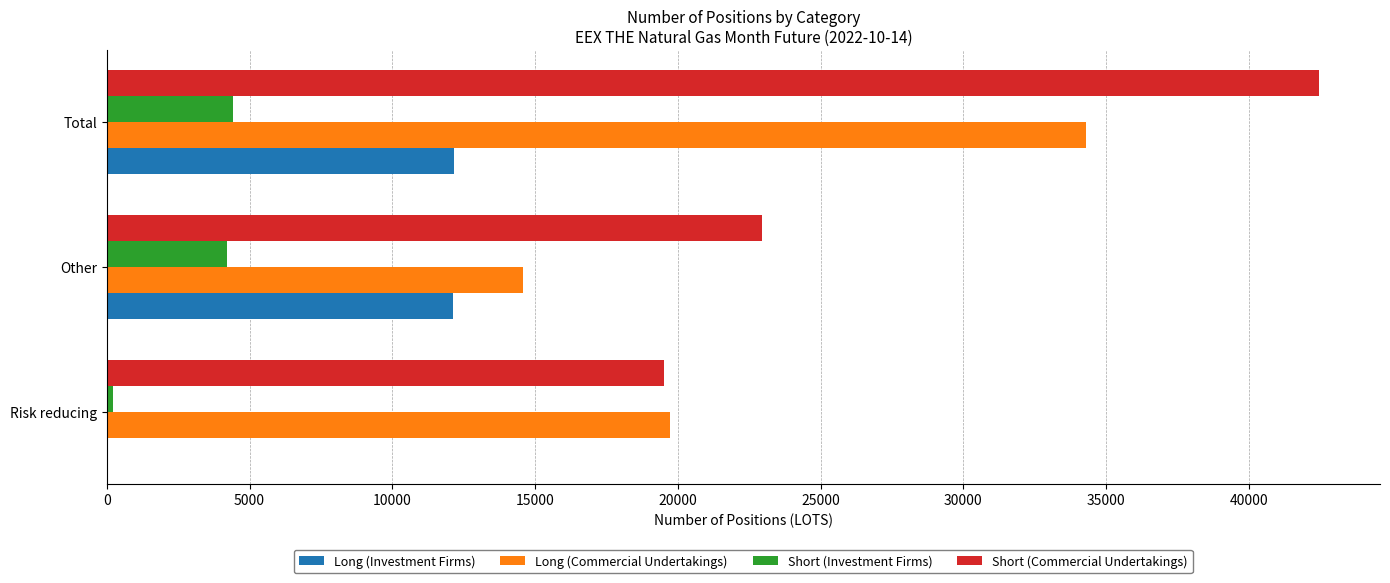

Between Risk reducing and Other, which series saw the biggest shift?

Long (Investment Firms)